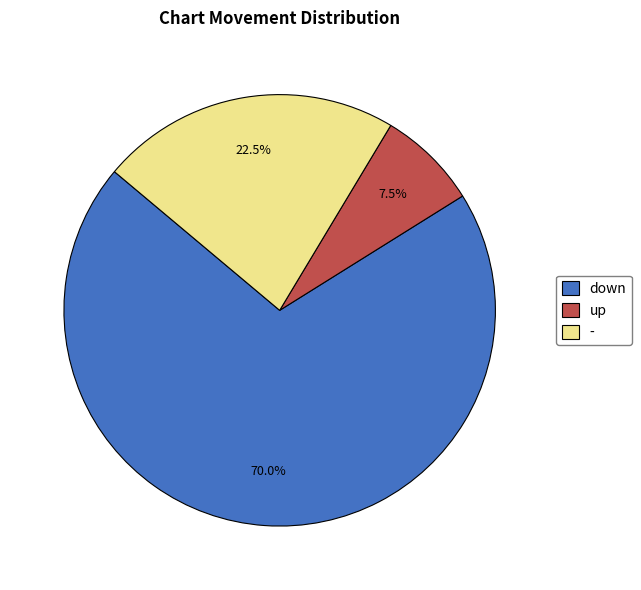

Between up and -, which is larger?

-